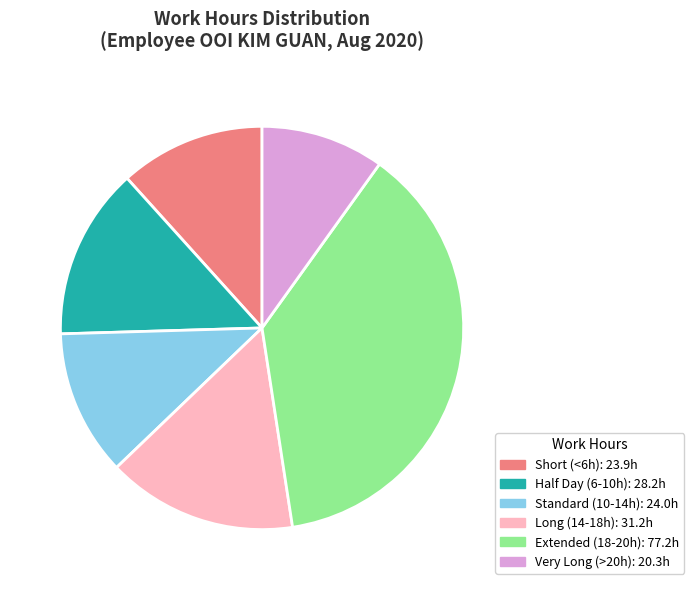

Is there any slice that represents more than half of the pie?

No